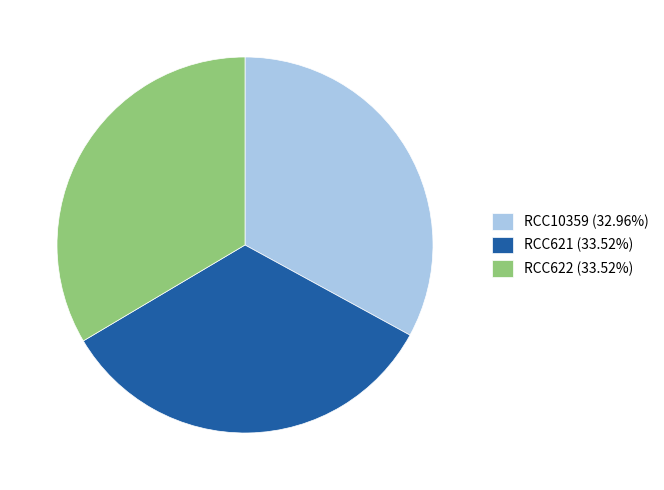

Which category has the smallest portion of the pie?

RCC10359